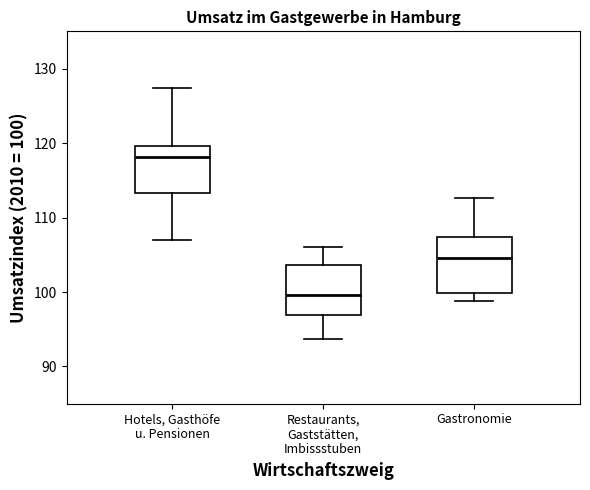

Reading left to right, transcribe this box plot: for each box, give where its median line is, the range the box spans, and where its two whiskers end, as read against the y-axis. The values are not printed on the chart, so give them approximately, as read against the axis.

Hotels, Gasthöfe u. Pensionen: median 118, box 113 to 120, whiskers 107 to 127
Restaurants, Gaststätten, Imbissstuben: median 100, box 97 to 104, whiskers 94 to 106
Gastronomie: median 105, box 100 to 107, whiskers 99 to 113